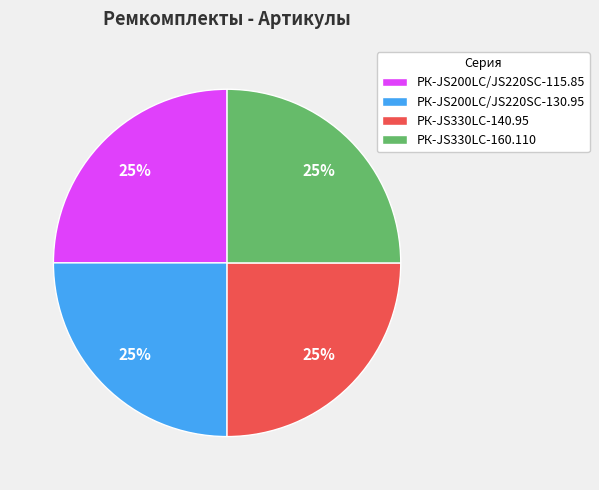

Is there a majority slice in this chart?

No